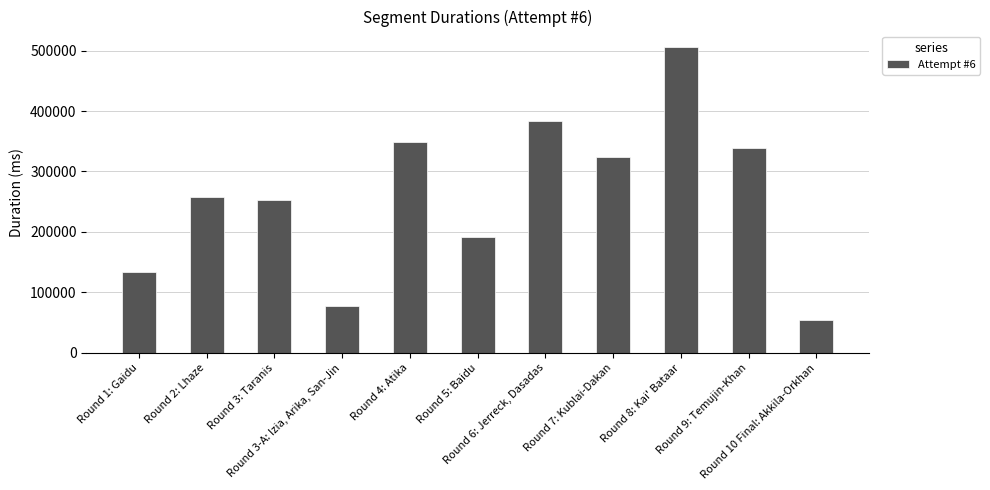

How many data points are less than 257122?

5